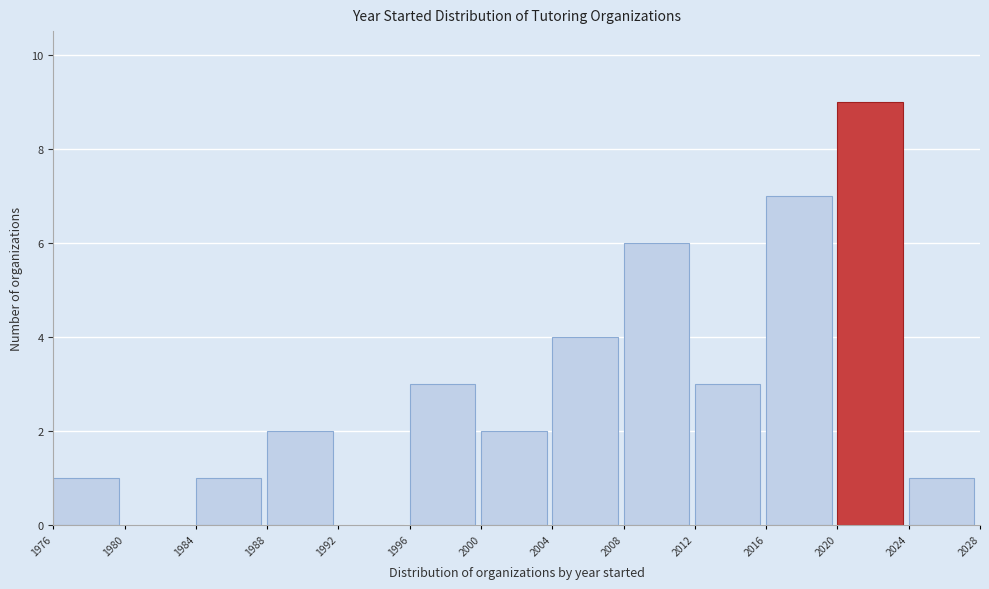

Over which range of the x-axis is the bar tallest?

2020 to 2024